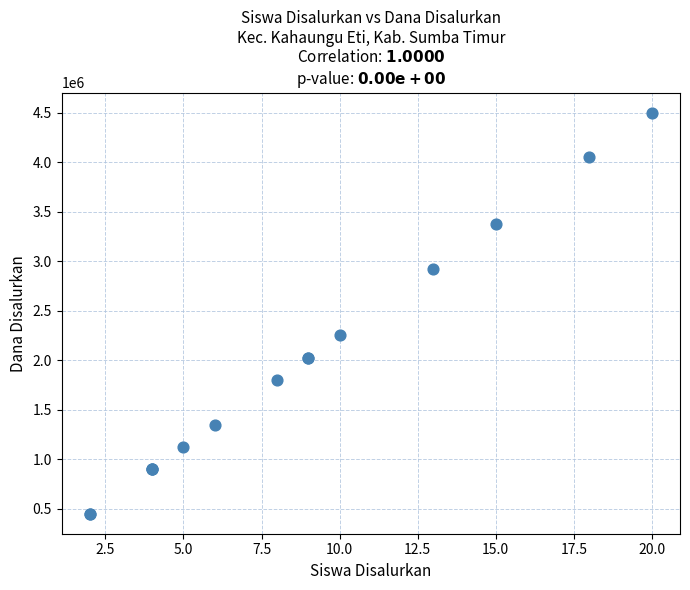

What Y value in the scatter plot is closest to 2475000?

2250000